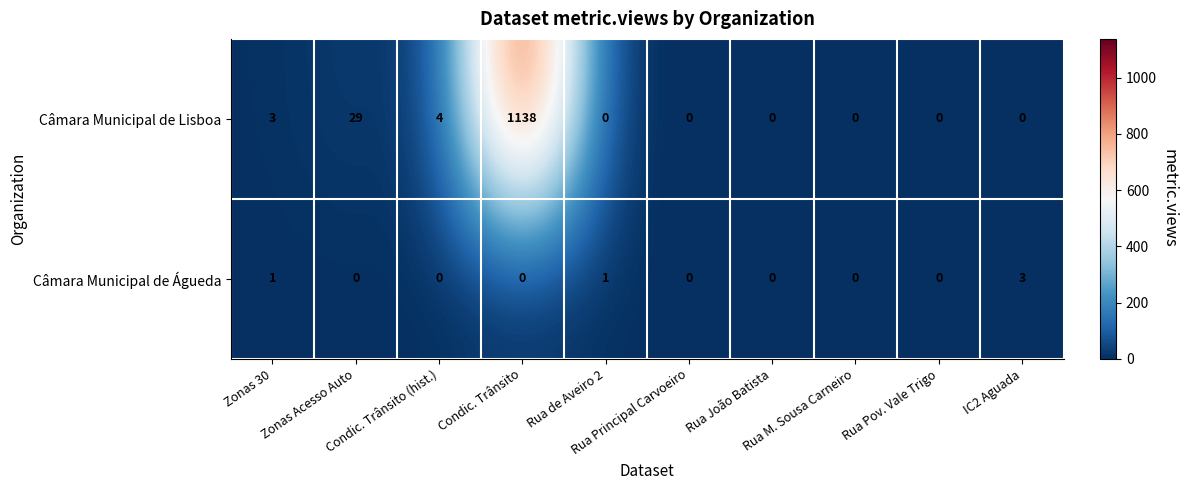

How many Câmara Municipal de Águeda values are between 0 and 1?

9